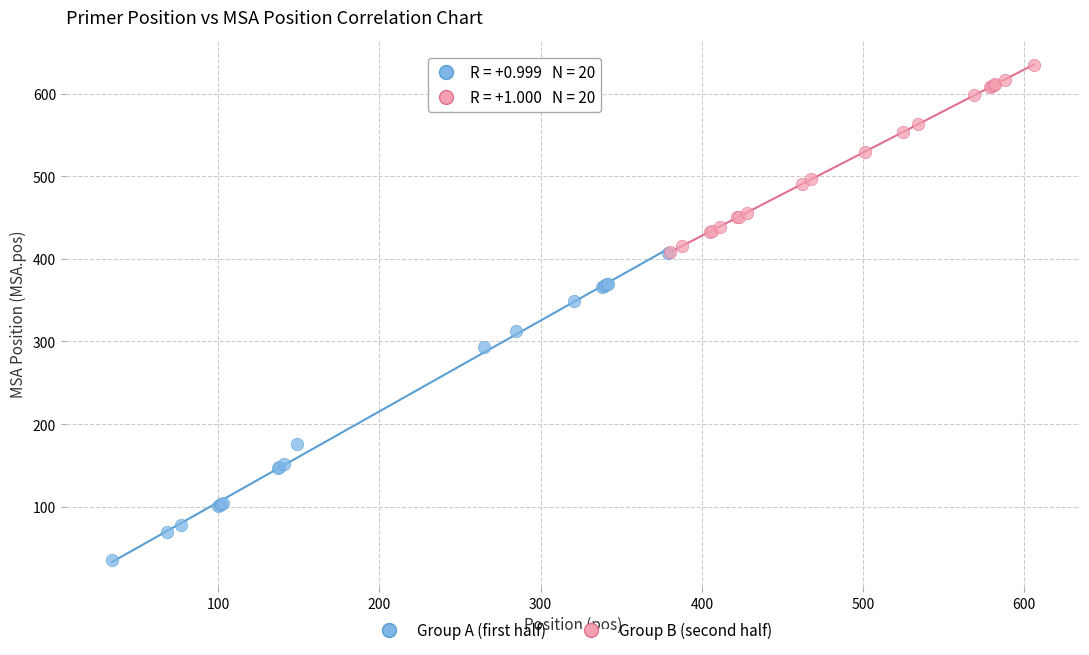

Which series contains the lowest Y value?

Group A (first half)